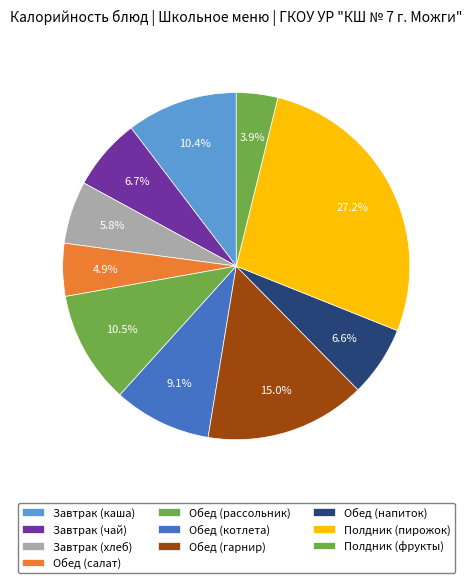

Count the number of slices in the pie.

10